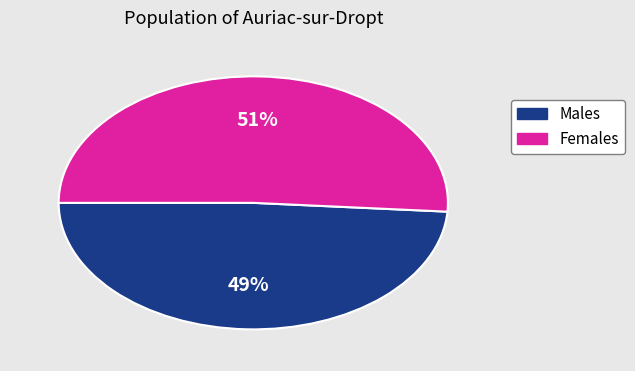

What is the smallest slice in the pie chart?

Males